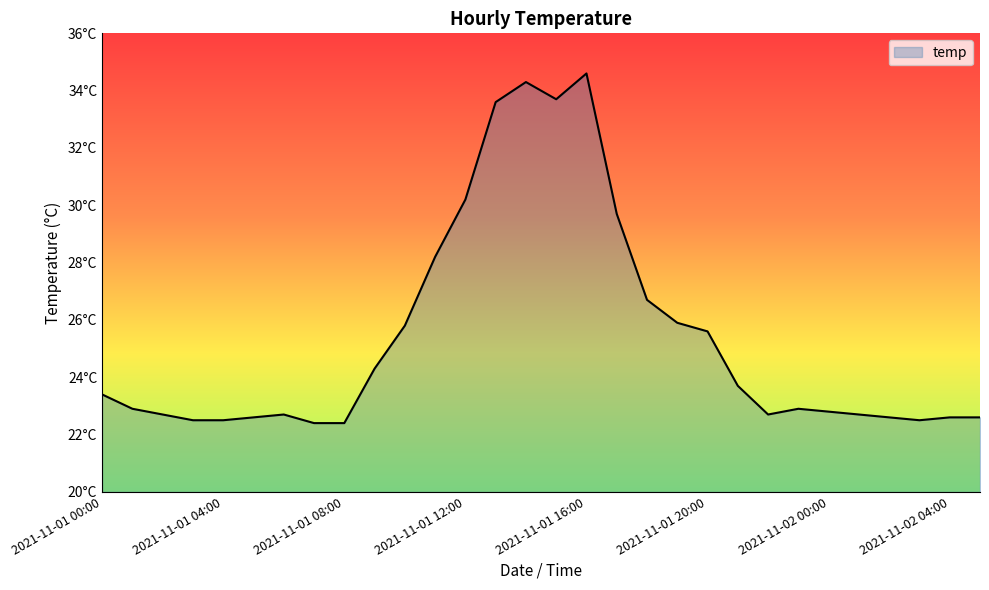

How many interior local peaks (higher than both neighbors) does the data have?

4